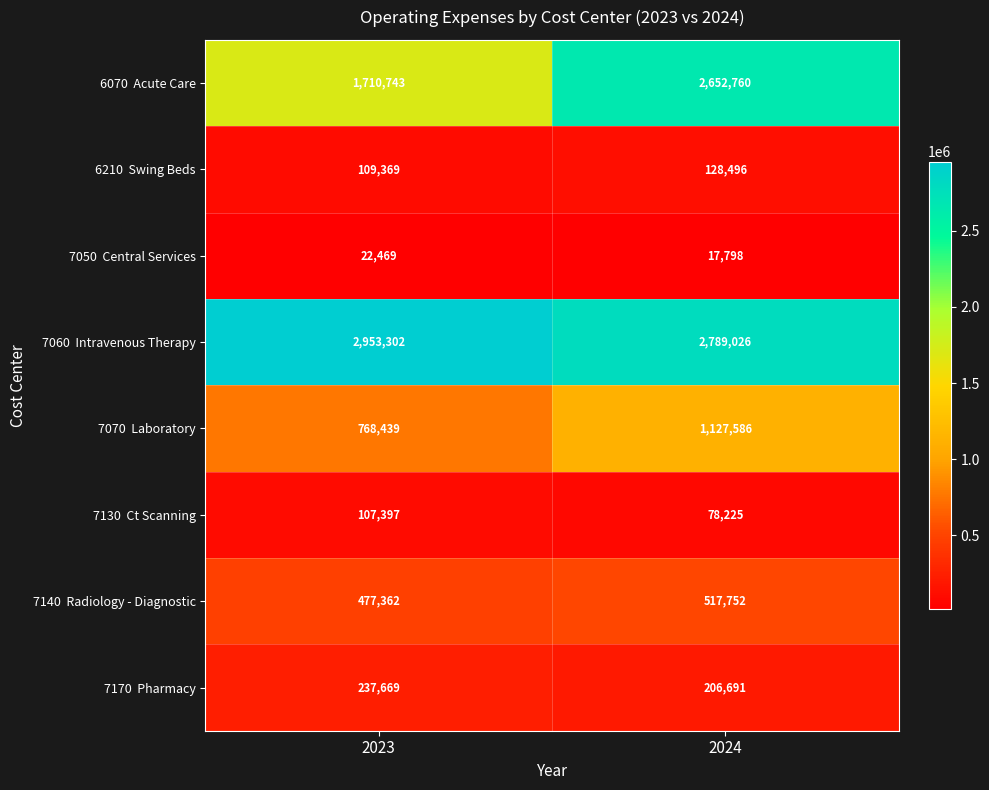

At how many categories does at least one series exceed 672491?

2